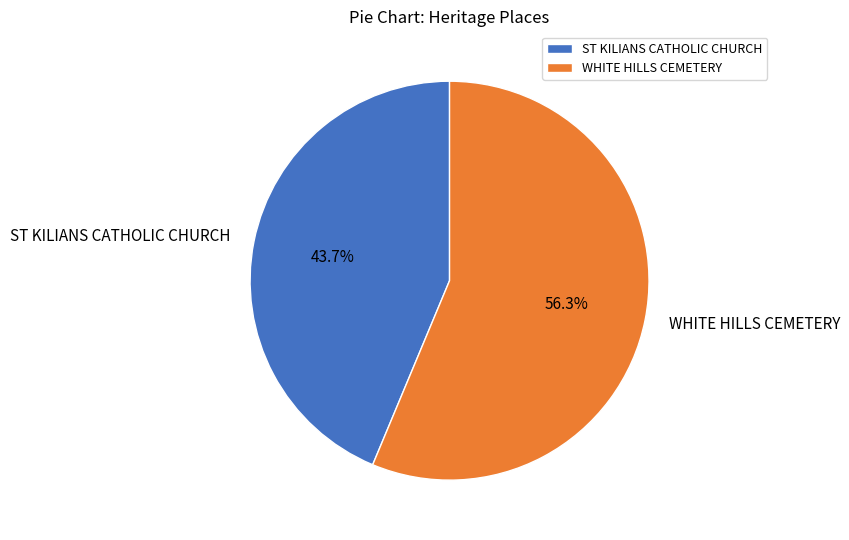

What is the smallest slice in the pie chart?

ST KILIANS CATHOLIC CHURCH